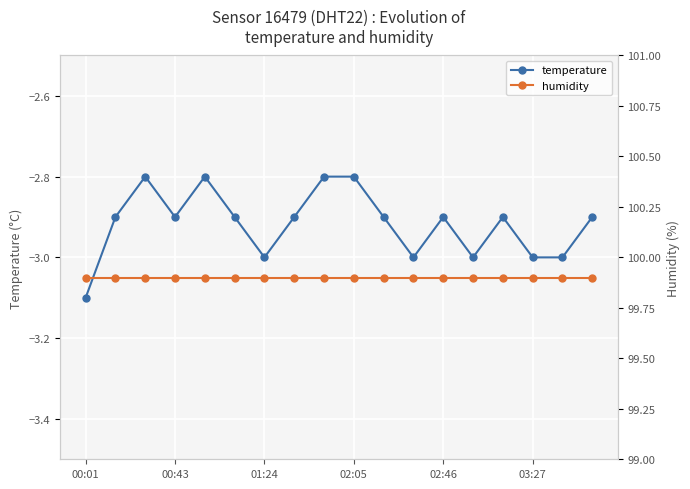

Which series has the largest total across all categories?

humidity